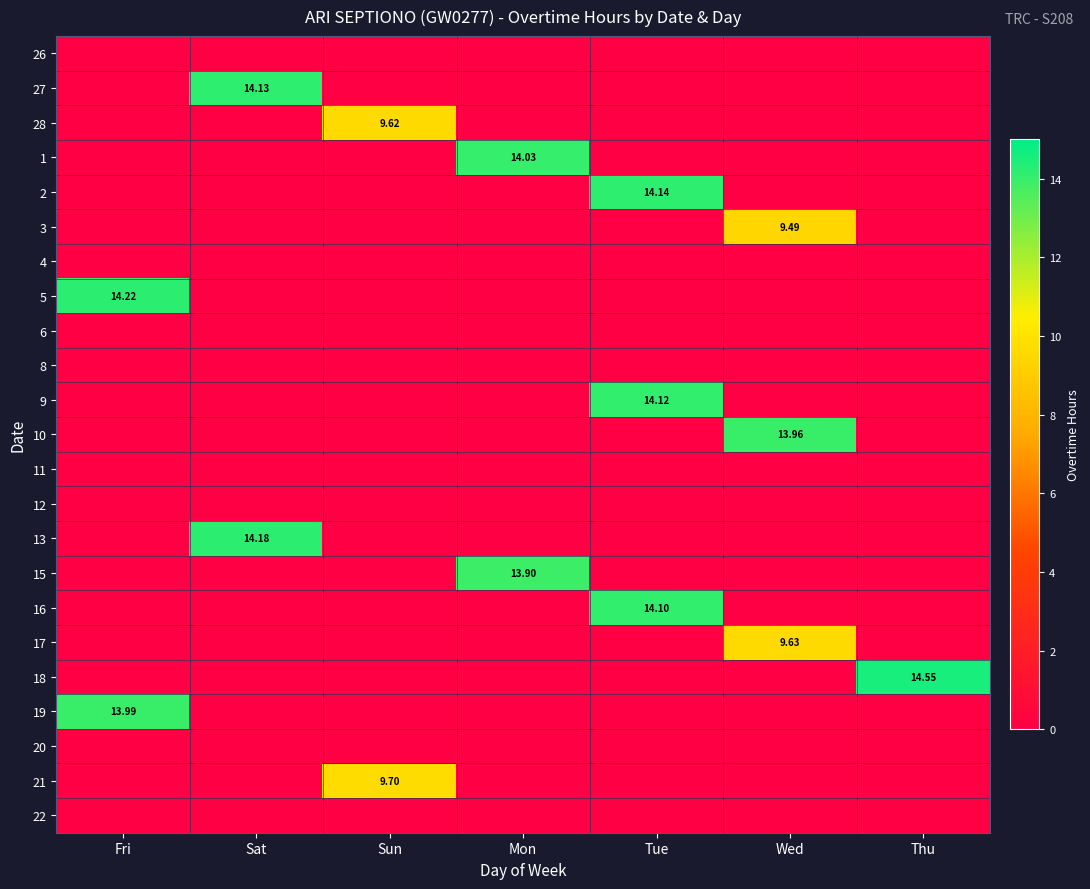

Rank the series by their maximum value, from lowest to highest.

26, 4, 6, 8, 11, 12, 20, 22, 3, 28, 17, 21, 15, 10, 19, 1, 16, 9, 27, 2, 13, 5, 18